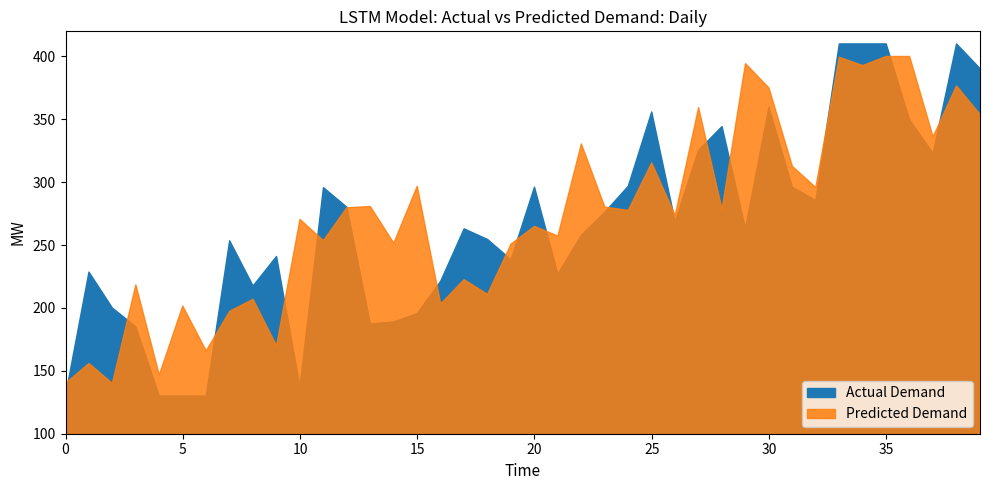

How many categories are shown in the chart?

40